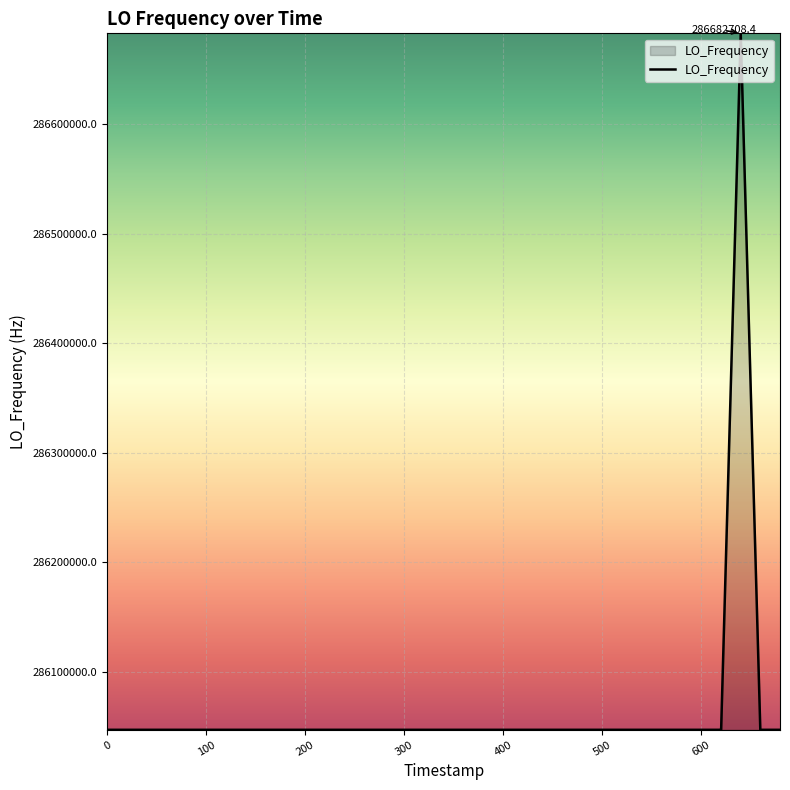

True or false: there are more than 0 points higher than both neighbors.

True